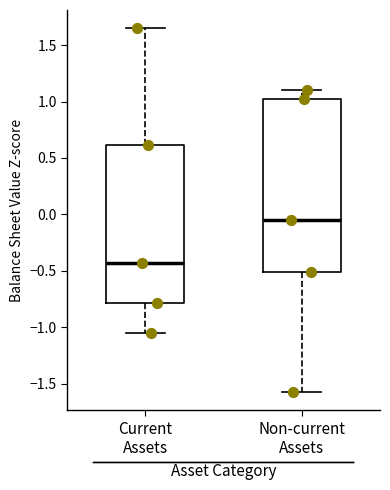

Which box's median line is the lowest?

Current Assets